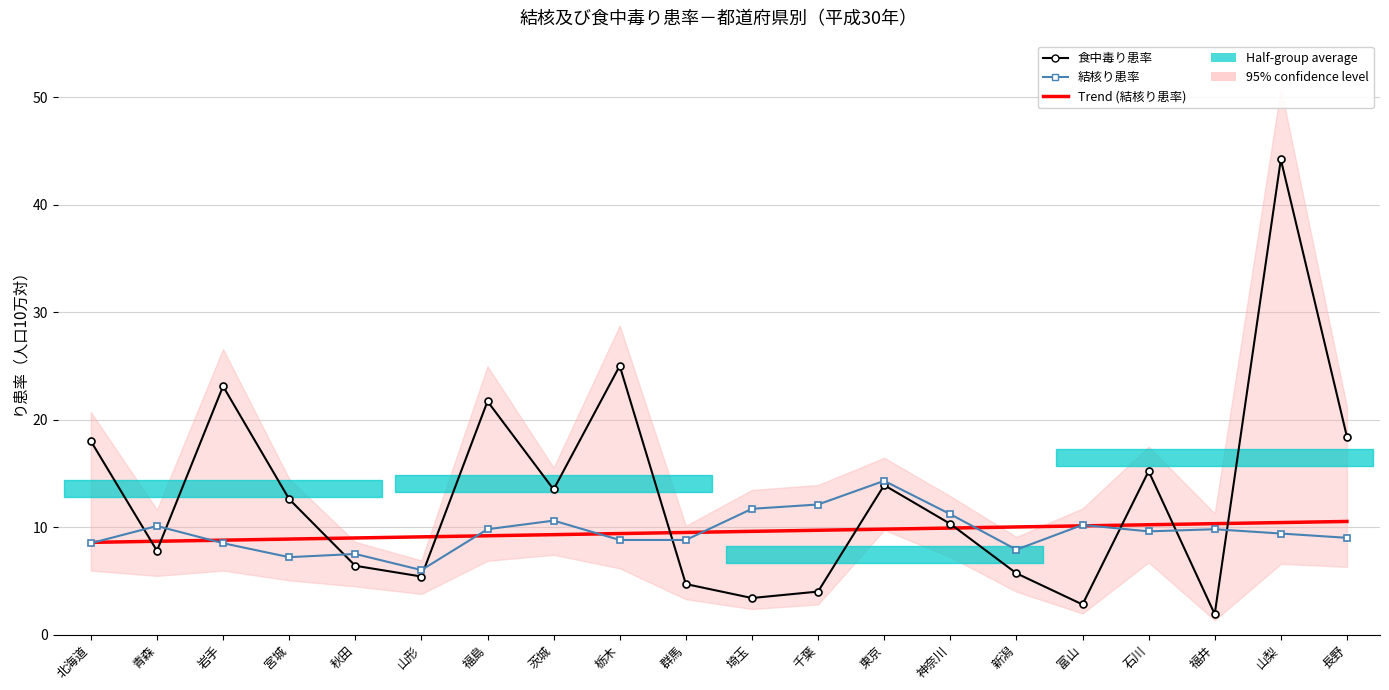

Reading left to right, what are all the values shown in this chart?

Trend (結核り患率): 北海道=8.6	青森=8.7	岩手=8.8	宮城=8.9	秋田=9.0	山形=9.1	福島=9.2	茨城=9.3	栃木=9.4	群馬=9.5	埼玉=9.6	千葉=9.7	東京=9.8	神奈川=9.9	新潟=10.0	富山=10.1	石川=10.2	福井=10.3	山梨=10.4	長野=10.5
食中毒り患率: 北海道=18.0	青森=7.8	岩手=23.1	宮城=12.6	秋田=6.4	山形=5.4	福島=21.7	茨城=13.5	栃木=25.0	群馬=4.7	埼玉=3.4	千葉=4.0	東京=13.9	神奈川=10.3	新潟=5.7	富山=2.8	石川=15.2	福井=1.9	山梨=44.2	長野=18.4
結核り患率: 北海道=8.5	青森=10.1	岩手=8.5	宮城=7.2	秋田=7.5	山形=6.0	福島=9.8	茨城=10.6	栃木=8.8	群馬=8.8	埼玉=11.7	千葉=12.1	東京=14.3	神奈川=11.2	新潟=7.9	富山=10.2	石川=9.6	福井=9.8	山梨=9.4	長野=9.0